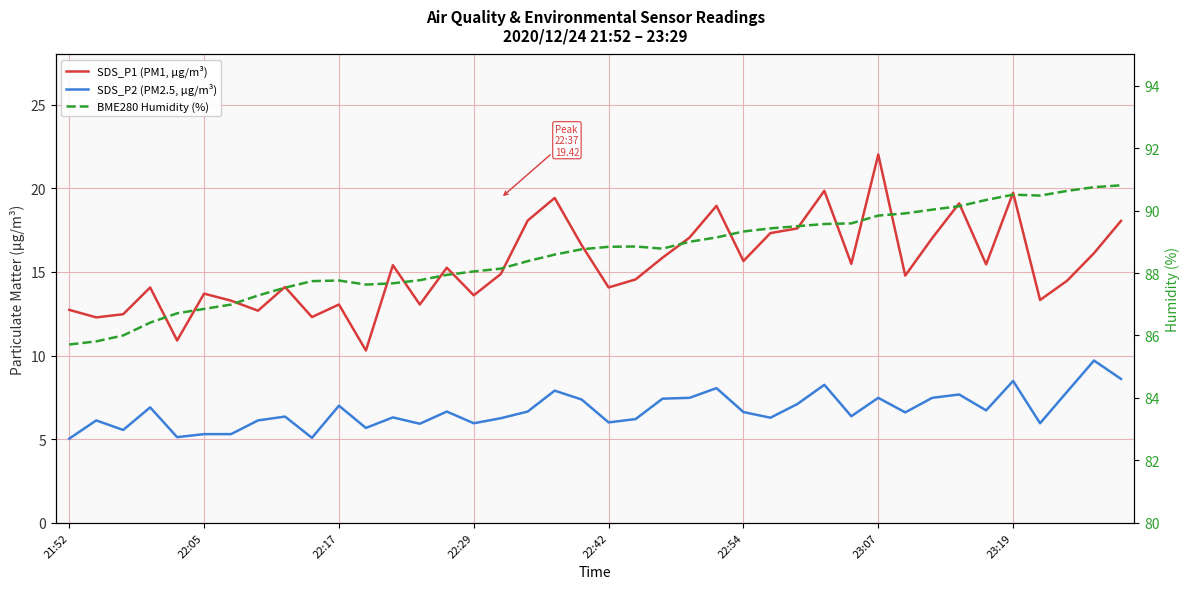

Rank the series by their maximum value, from lowest to highest.

SDS_P2 (PM2.5, µg/m³), SDS_P1 (PM1, µg/m³), BME280 Humidity (%)